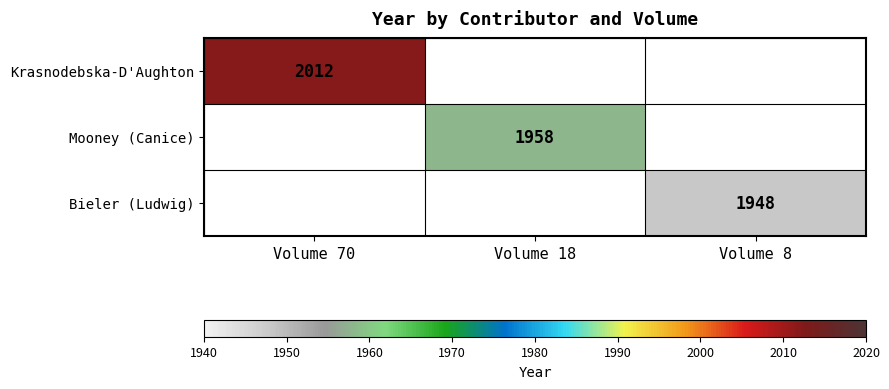

How many categories are shown in the chart?

3